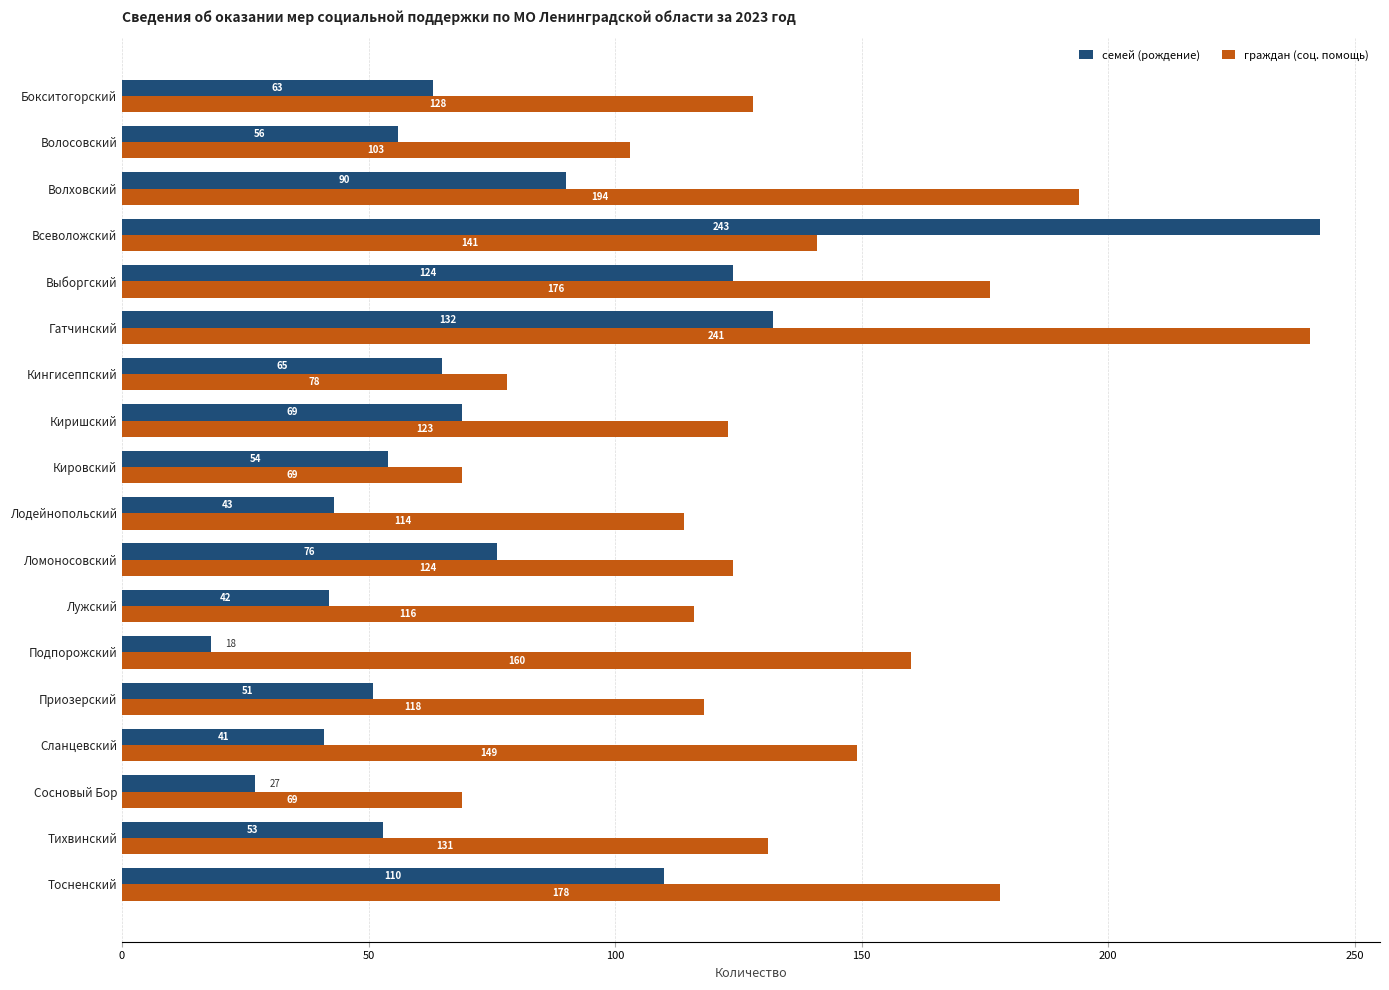

Rank the series by their maximum value, from lowest to highest.

граждан (соц. помощь), семей (рождение)